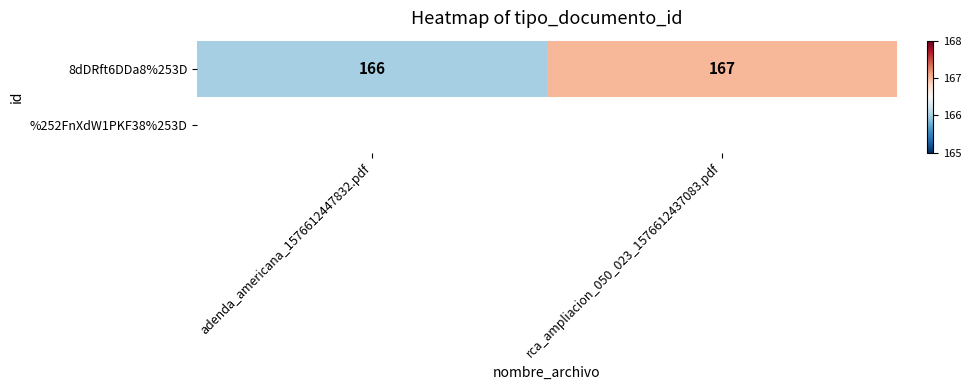

What is the sum of all 8dDRft6DDa8%253D values?

333